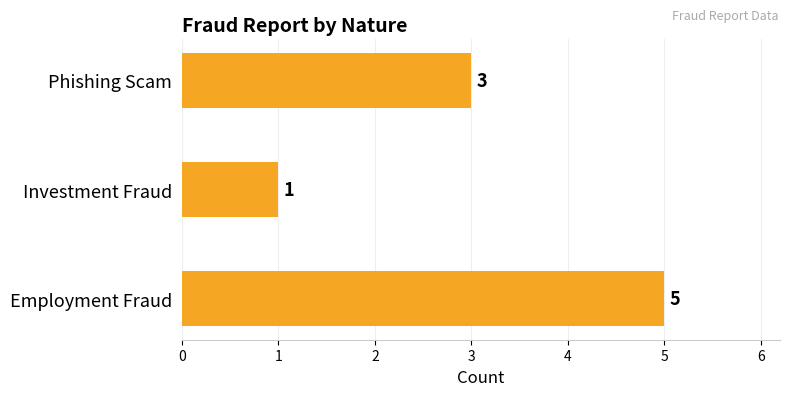

The chart shows a value of 5 at Employment Fraud. True or false?

True